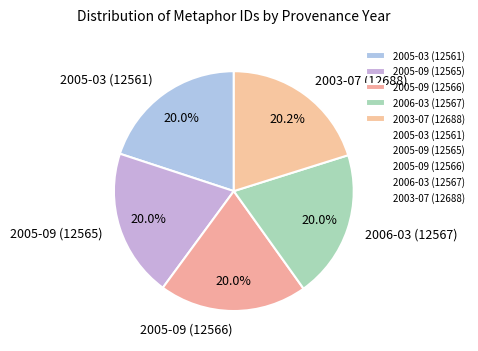

Do 2005-03 (12561) and 2005-09 (12566) together represent more than half of the pie?

No